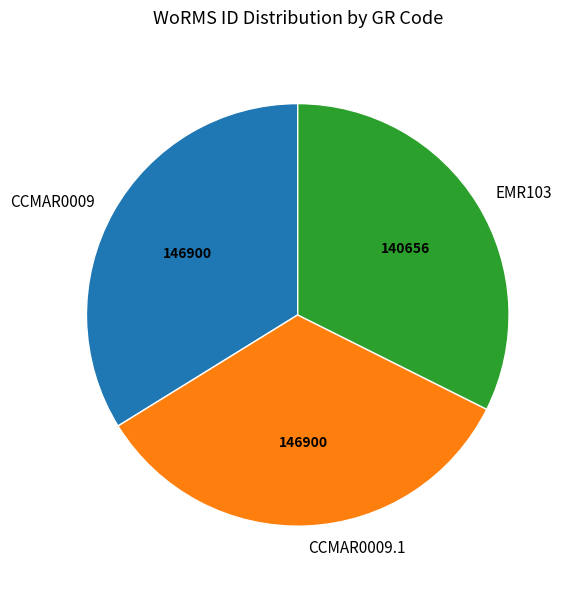

True or false: CCMAR0009.1 accounts for 48% of the total.

False